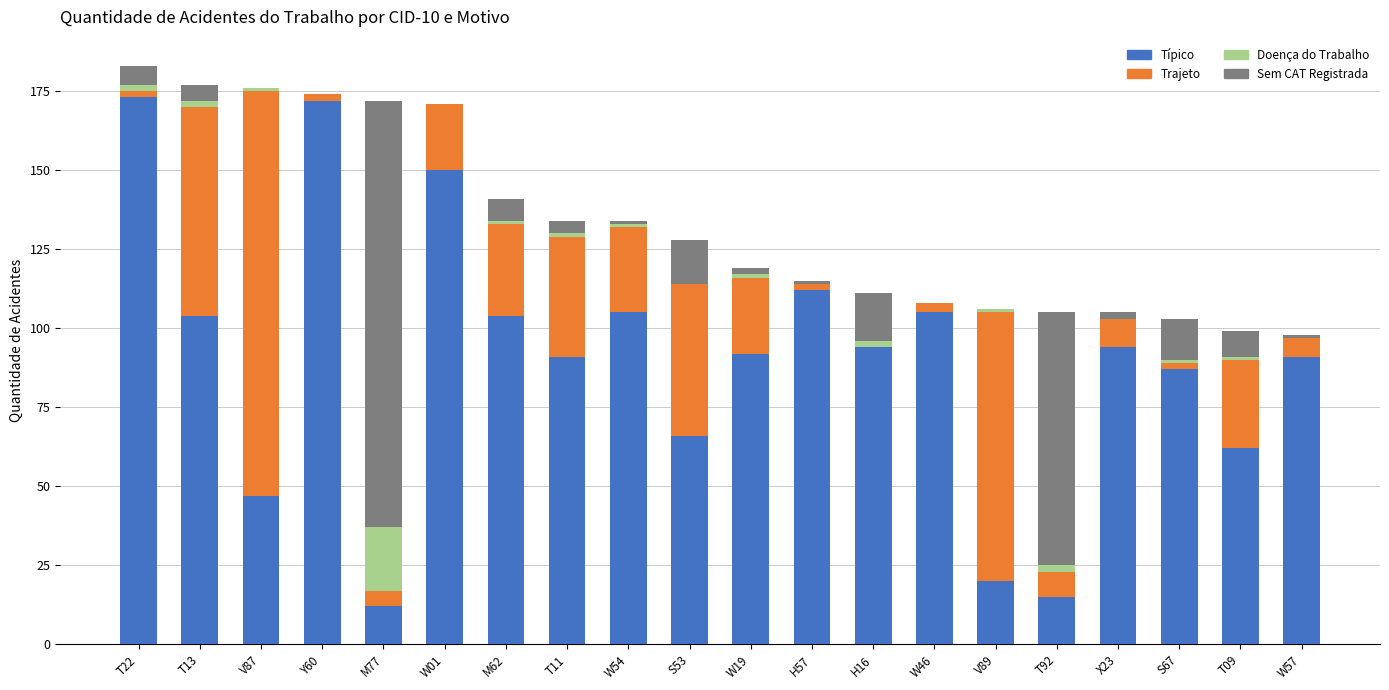

What is the total value across all series at W54?

134